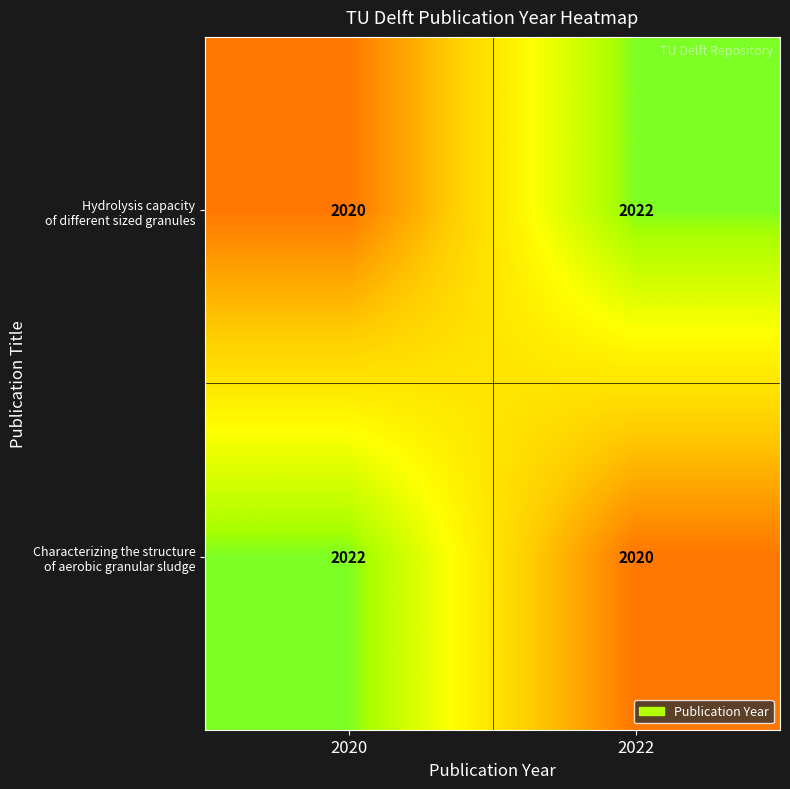

Count the number of data series in this chart.

2